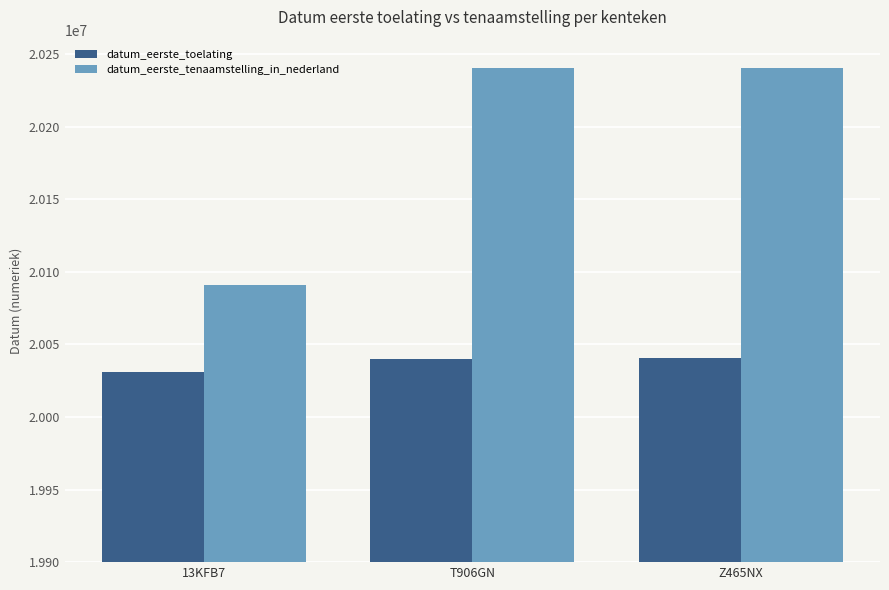

Rank the series at 13KFB7 from highest to lowest value.

datum_eerste_tenaamstelling_in_nederland, datum_eerste_toelating